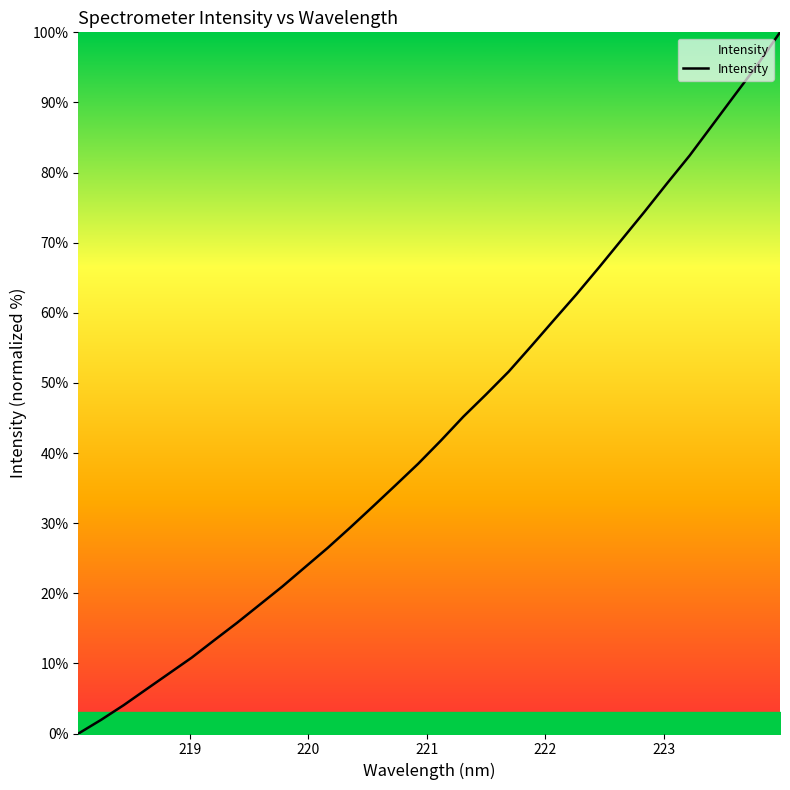

What is the greatest value displayed?

100.0